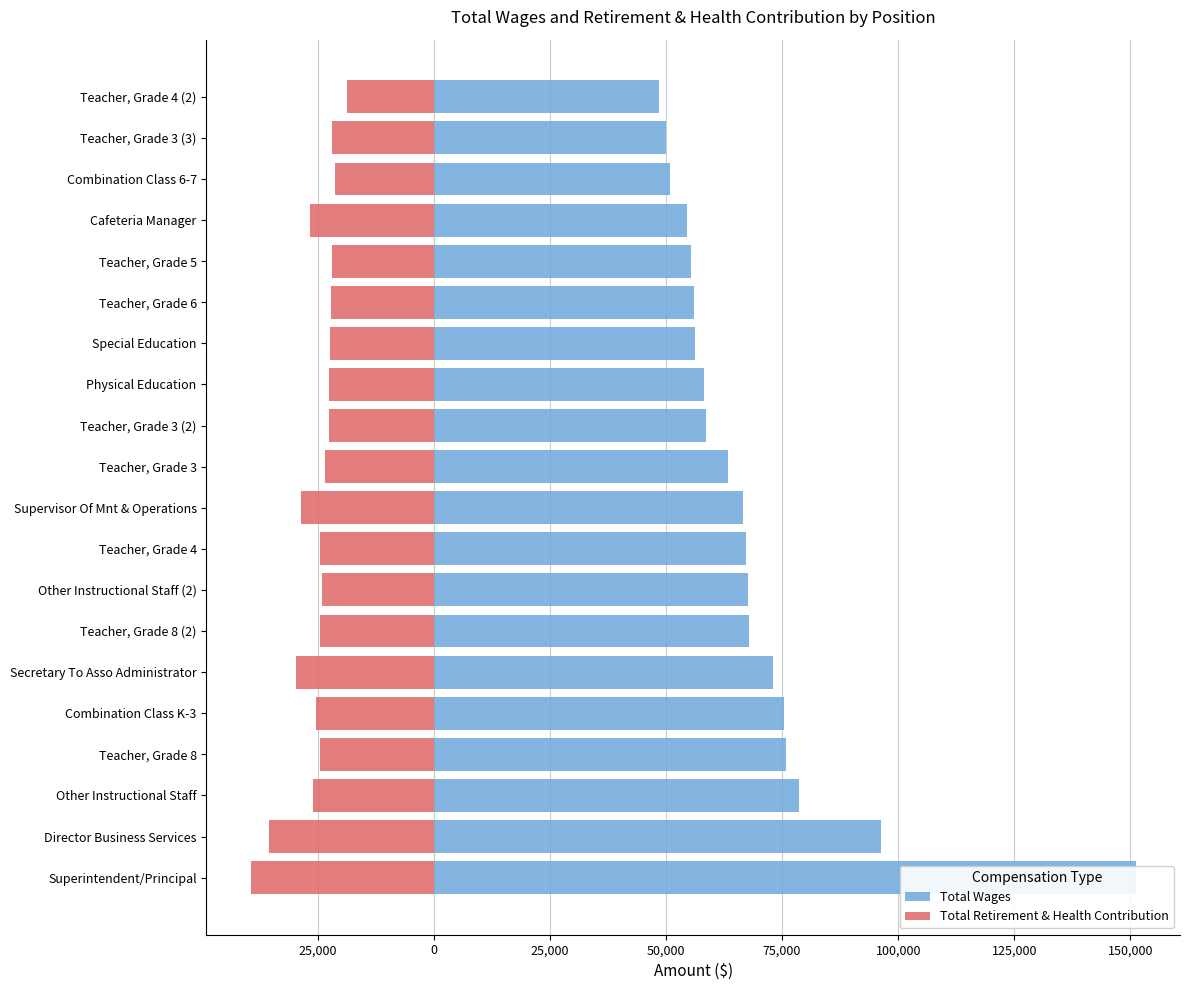

What is the lowest value of the Total Wages series?

48541